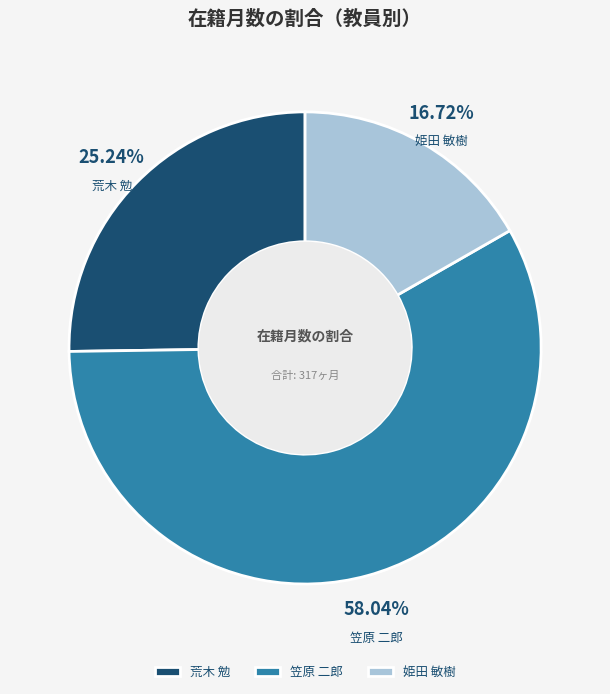

To the nearest percent, what percentage of the pie is 荒木 勉?

25%